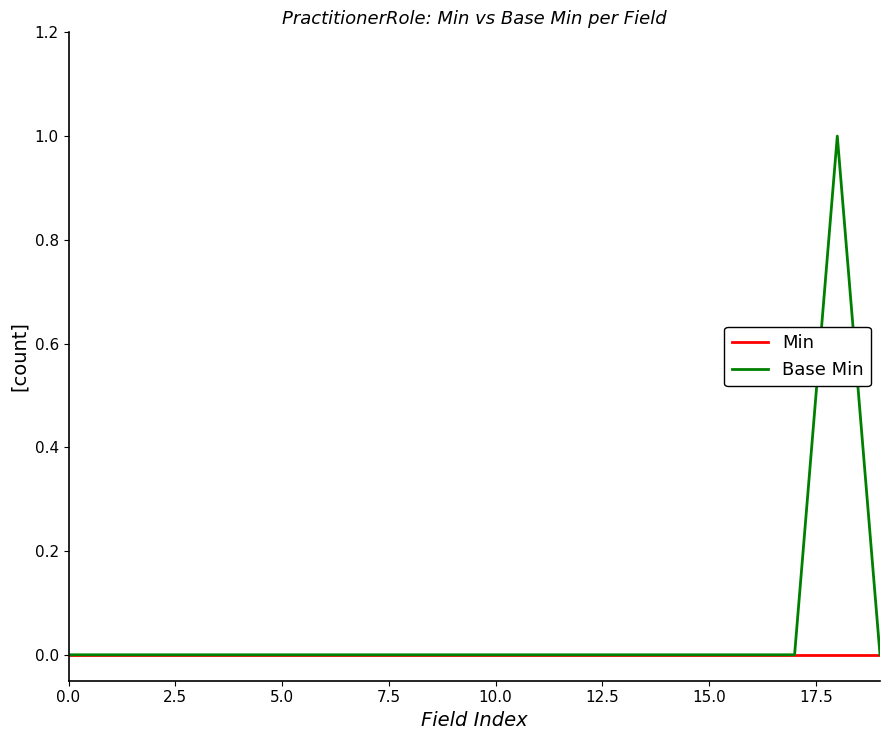

Which series has the widest spread of values?

Base Min